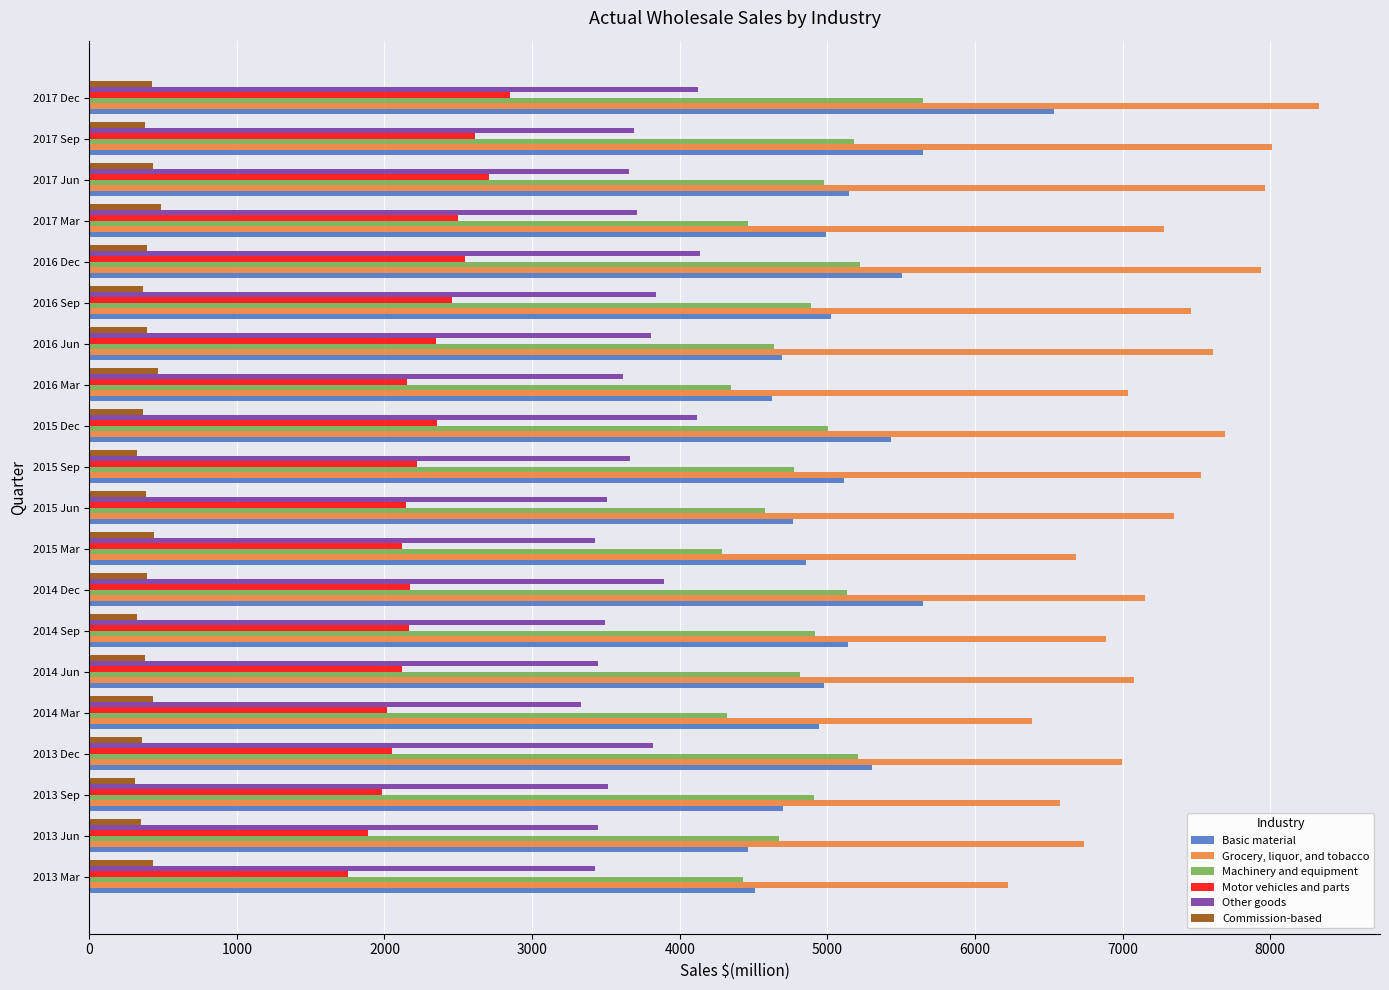

Which label corresponds to the largest value in the chart?

2017 Dec